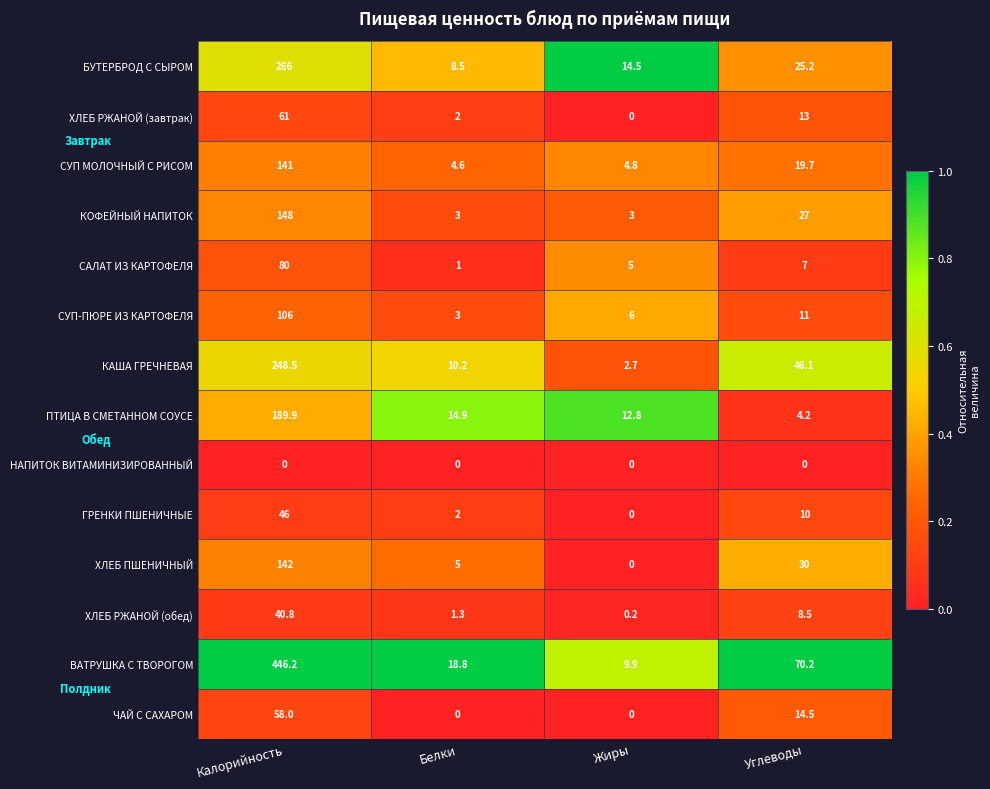

The ХЛЕБ РЖАНОЙ (обед) series shows 1.8 at Белки. True or false?

False